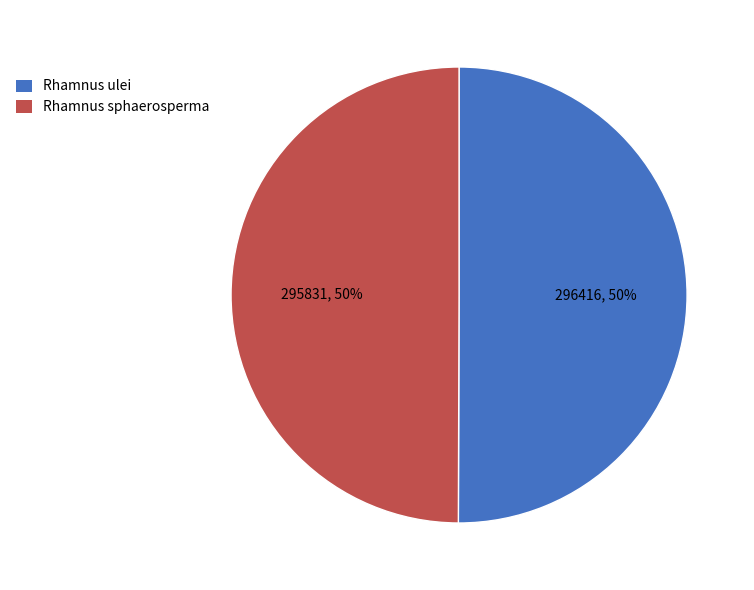

True or false: Rhamnus ulei accounts for 50% of the total.

True